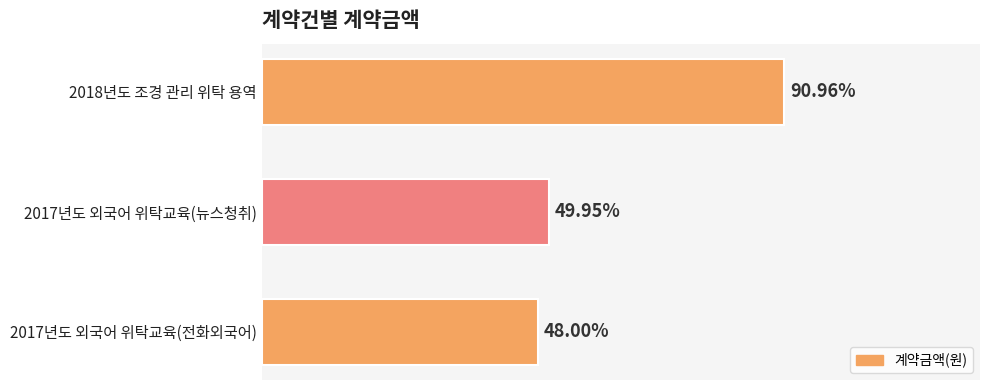

Are the bars horizontal?

Yes